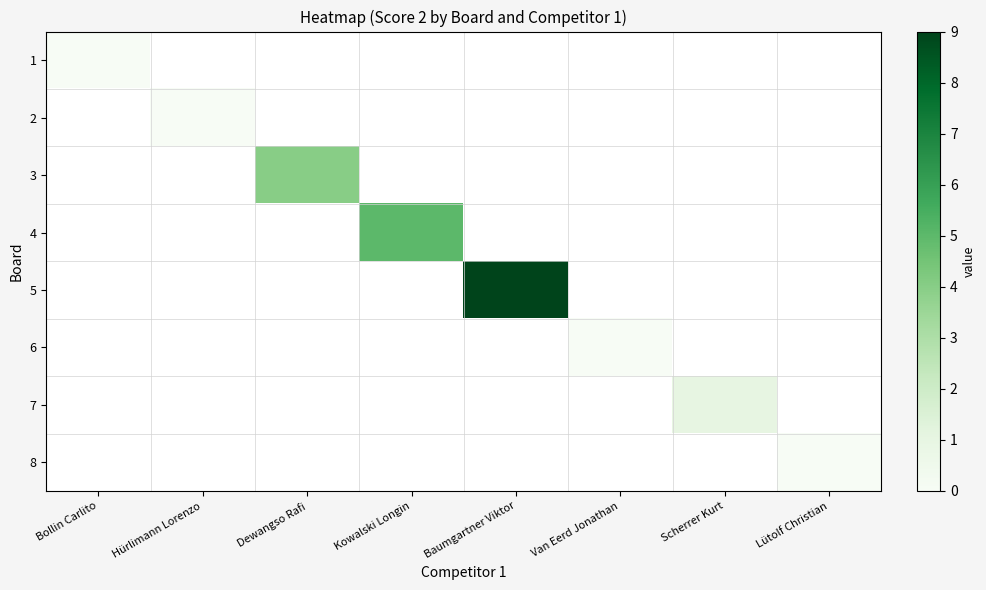

How many data points does each series have?

8